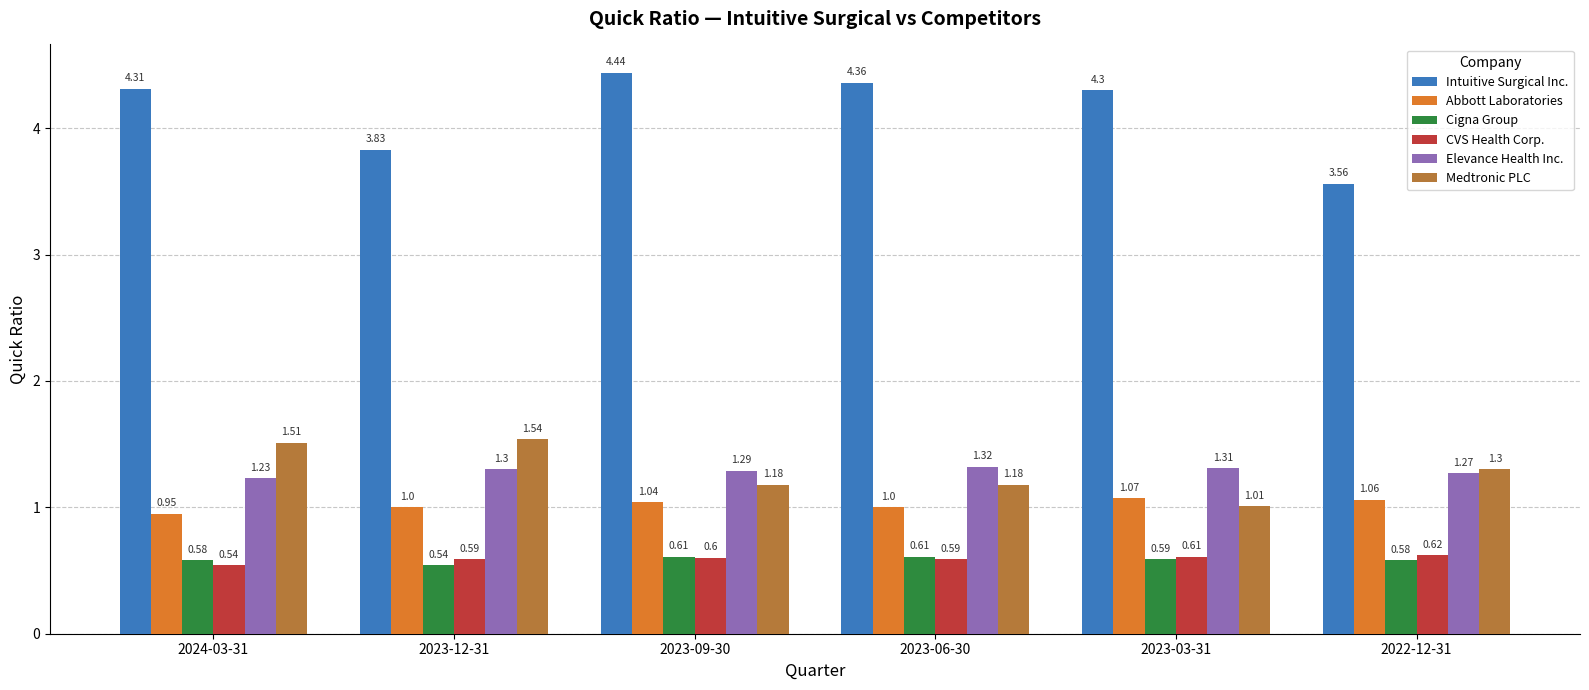

Does the chart contain any negative values?

No